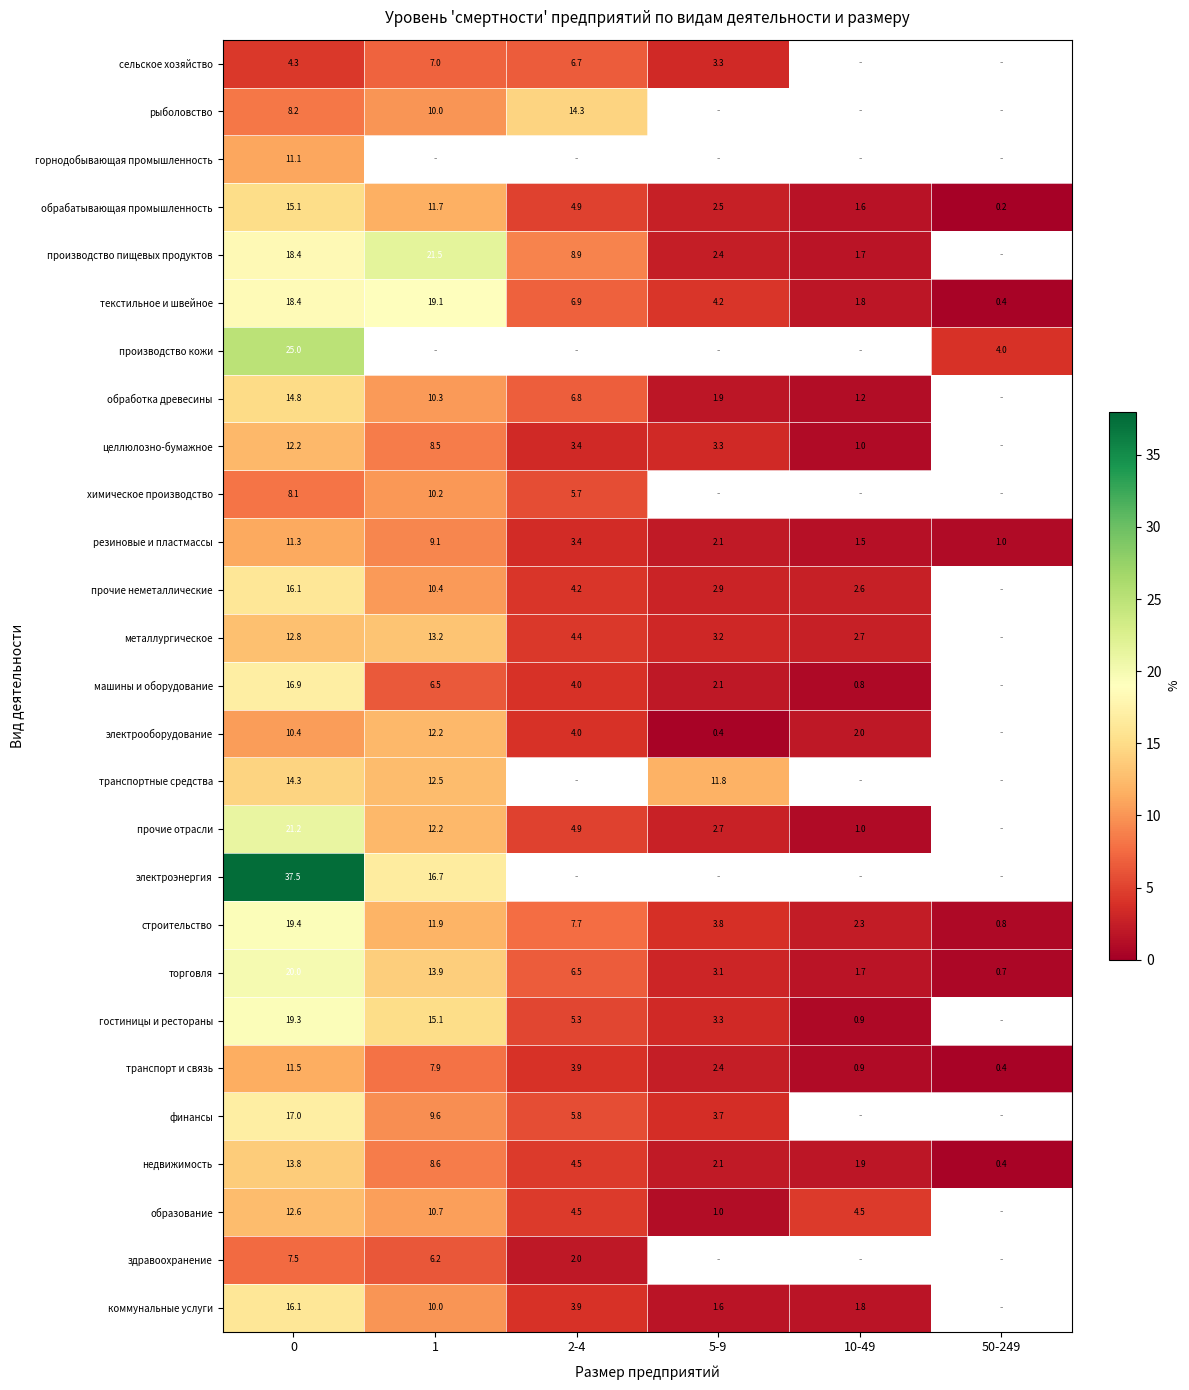

Is the value of металлургическое at 2-4 greater than the value of электроэнергия at 1?

No